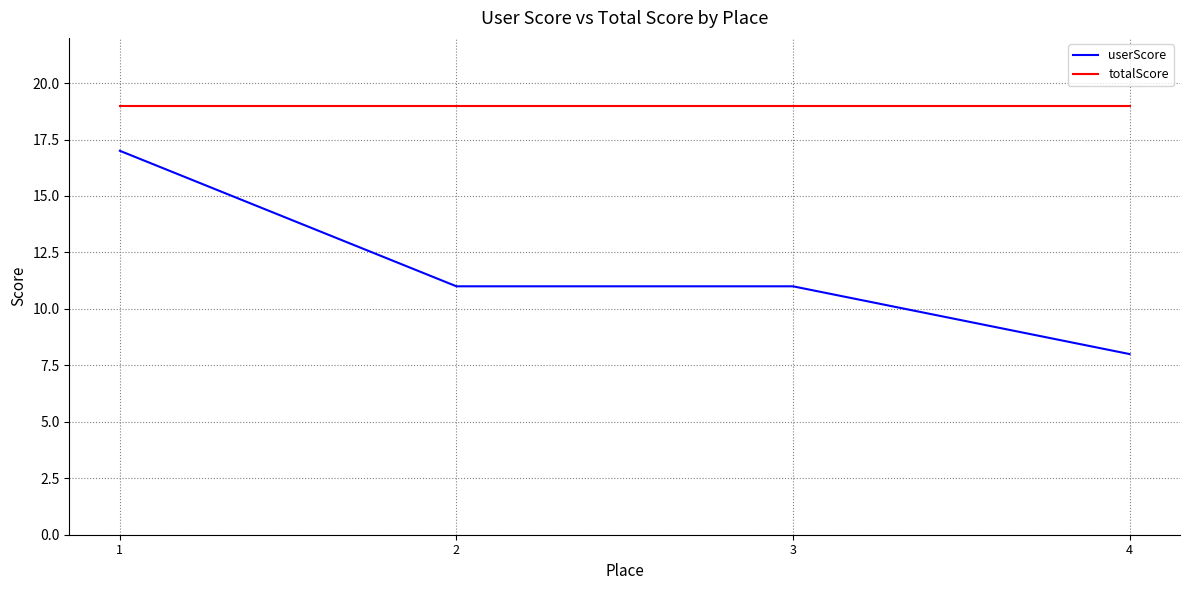

How many lines are shown in the chart?

2